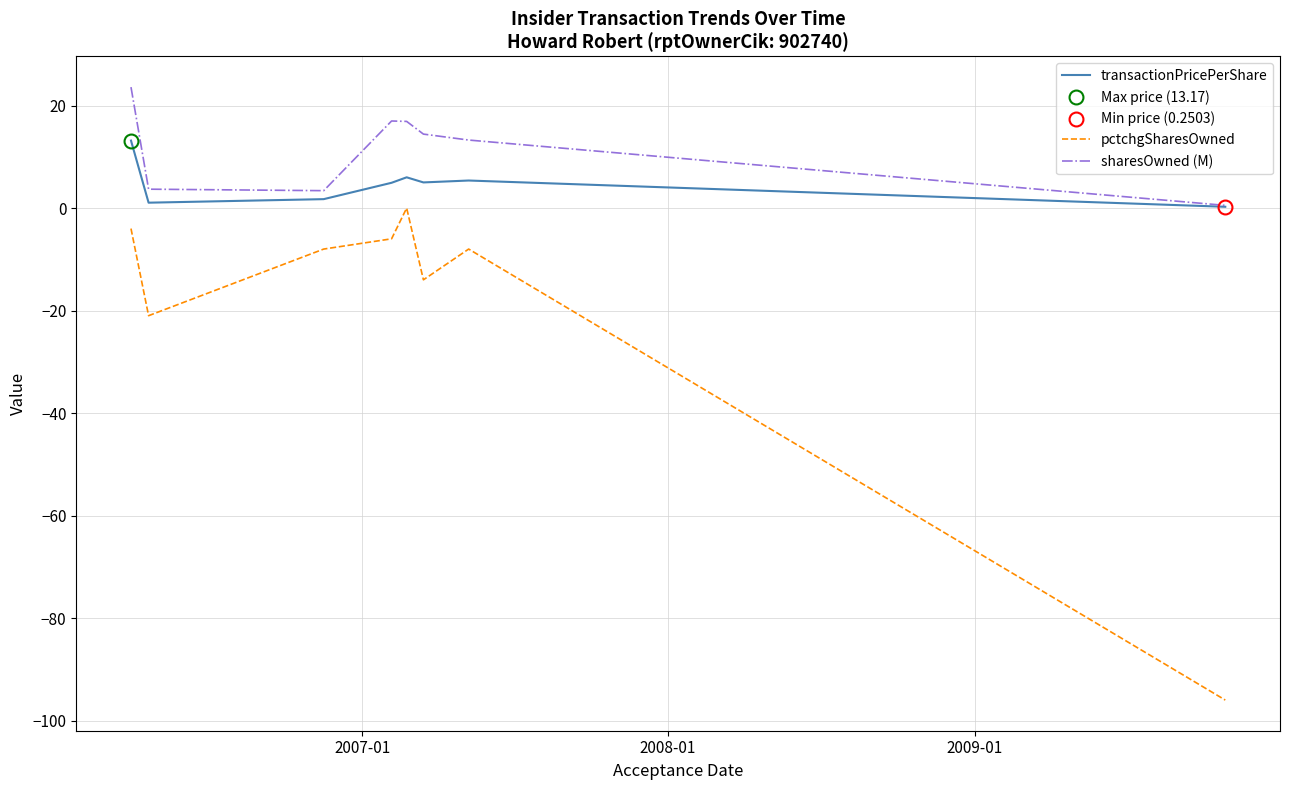

How many interior local peaks does the pctchgSharesOwned series have?

2